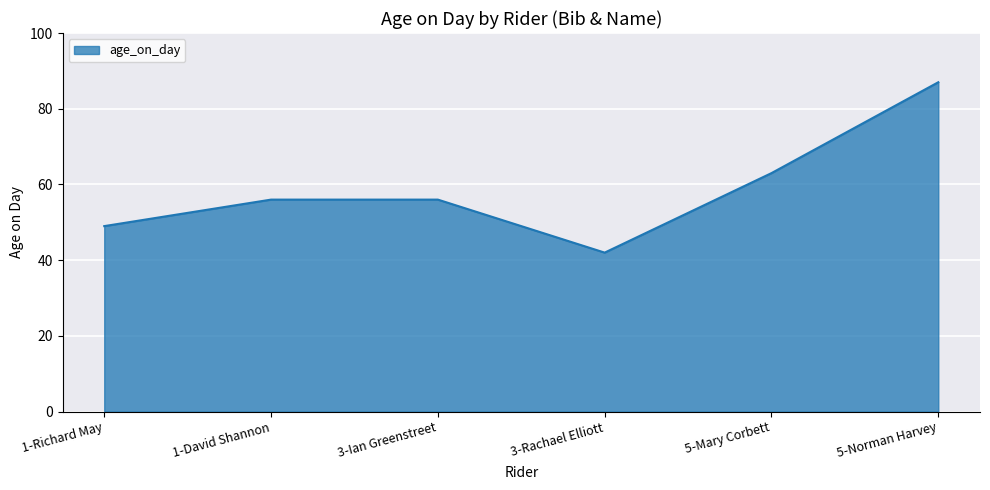

True or false: the data has more than 1 interior local peaks.

False